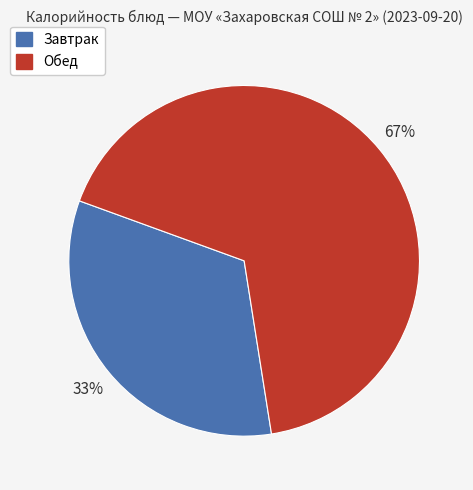

To the nearest percent, what is the average slice percentage?

50%